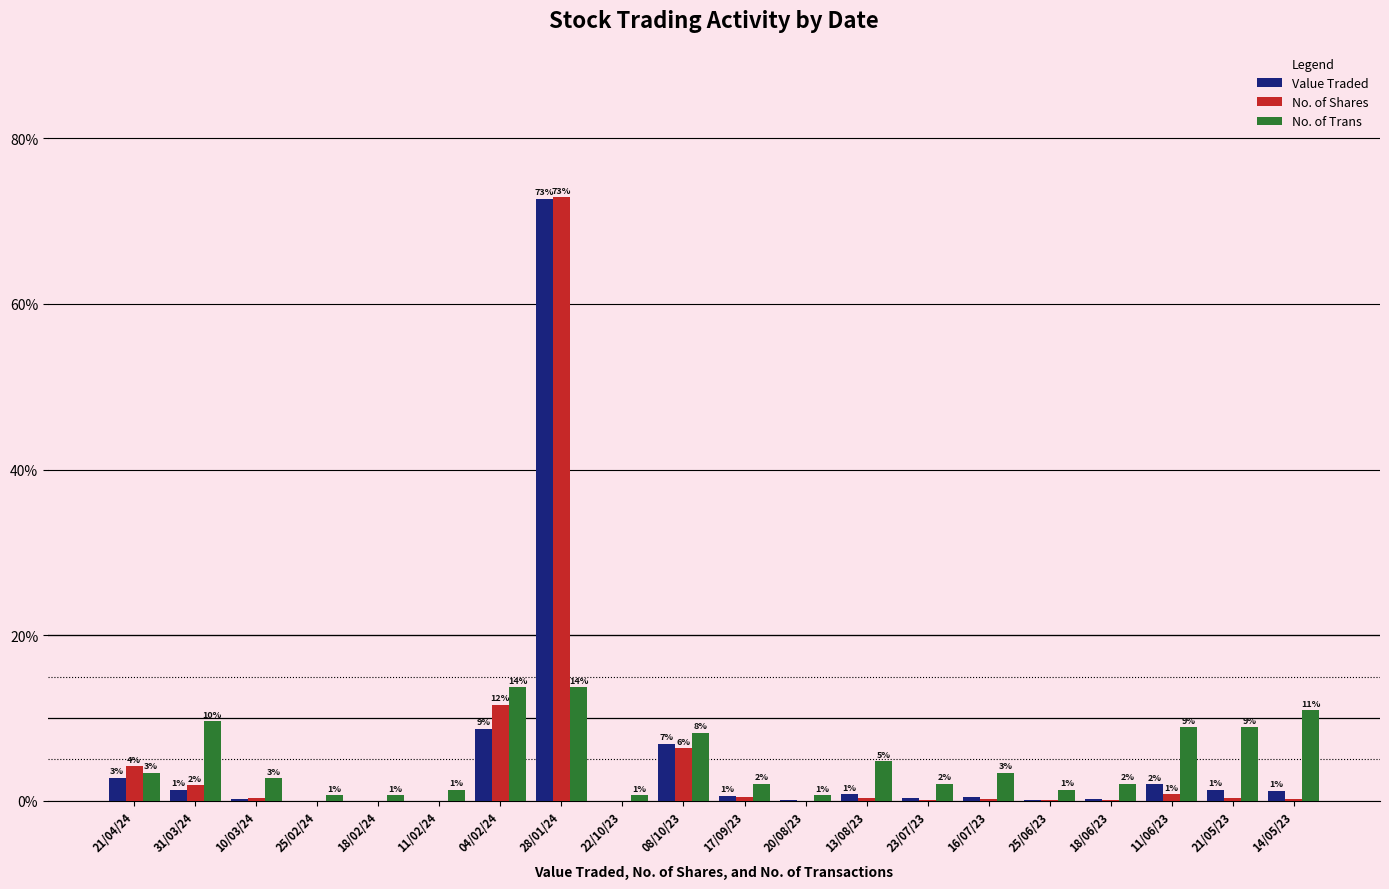

Are the bars horizontal?

No